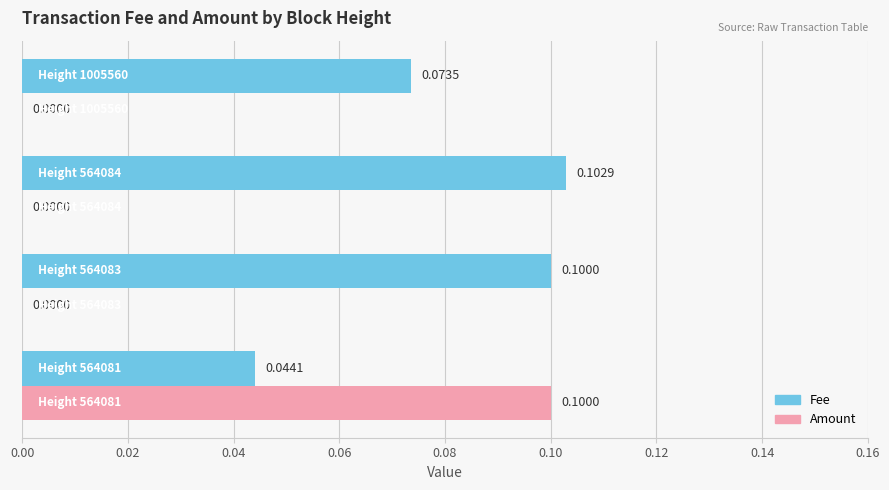

What is the sum of all Fee values?

0.3